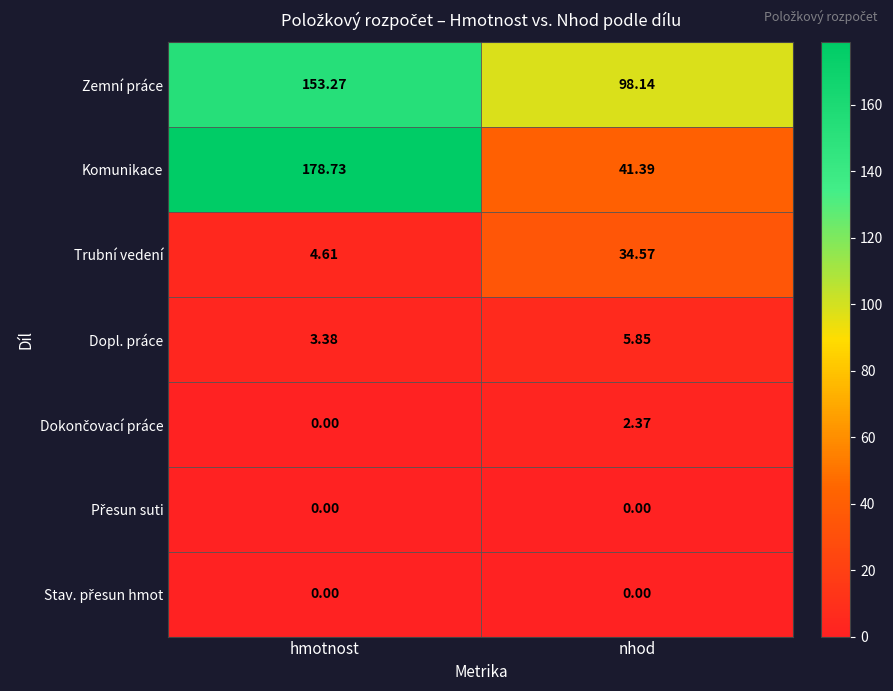

Which series has the largest range (max minus min)?

Komunikace